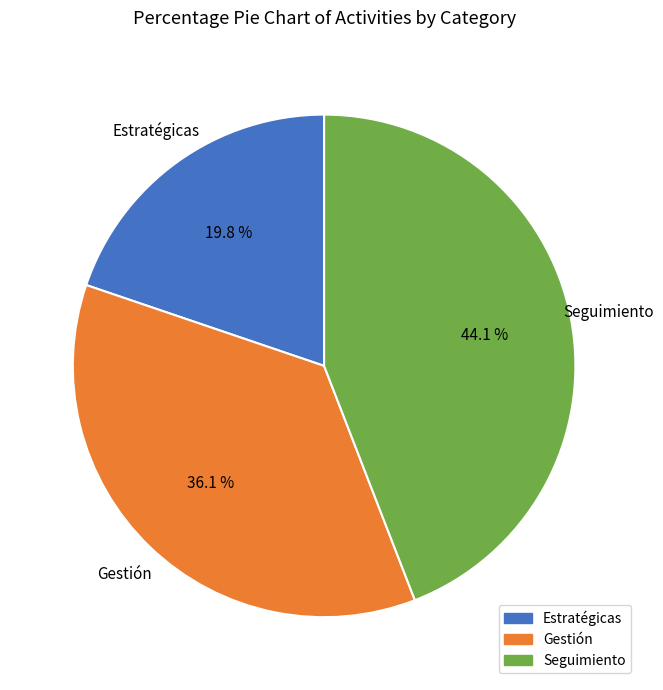

To the nearest percent, what is the difference between the Seguimiento and Gestión slice percentages?

8%